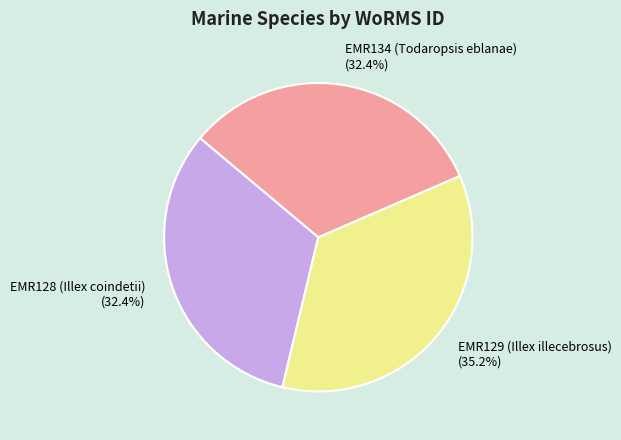

To the nearest percent, what is the difference between the largest and smallest slice percentages?

3%